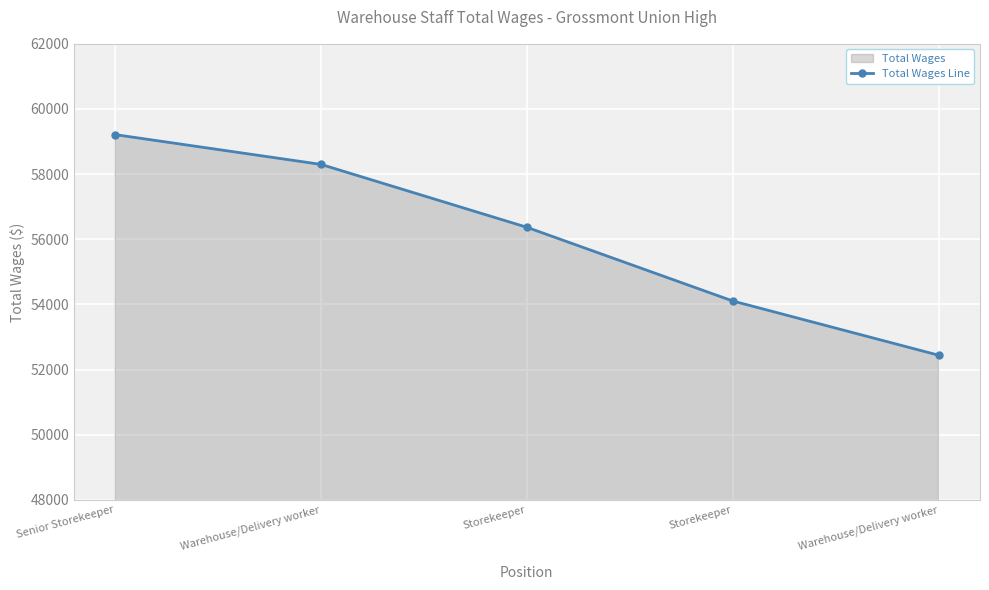

What is the value of the 3rd point from the left?

56369